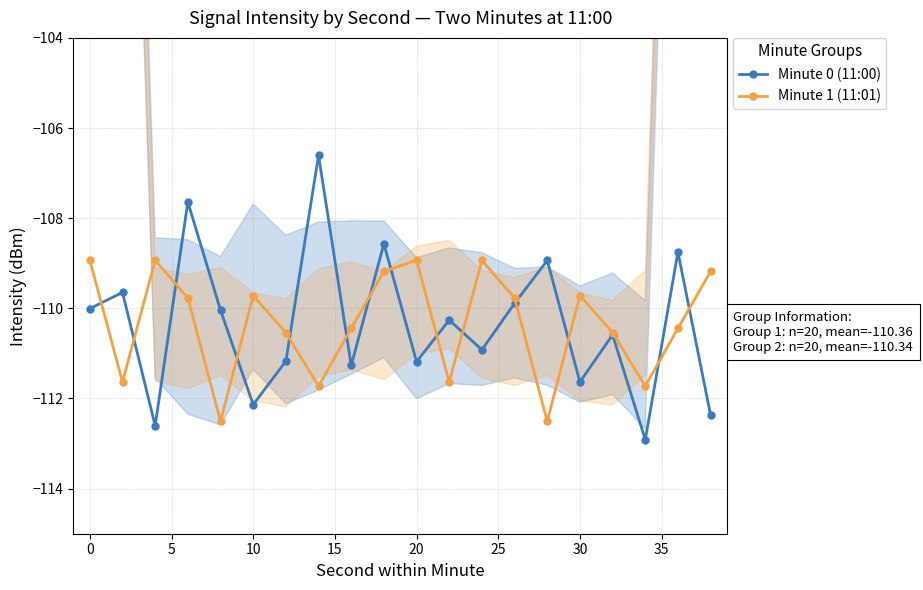

Which series has the widest spread of values?

Minute 0 (11:00)